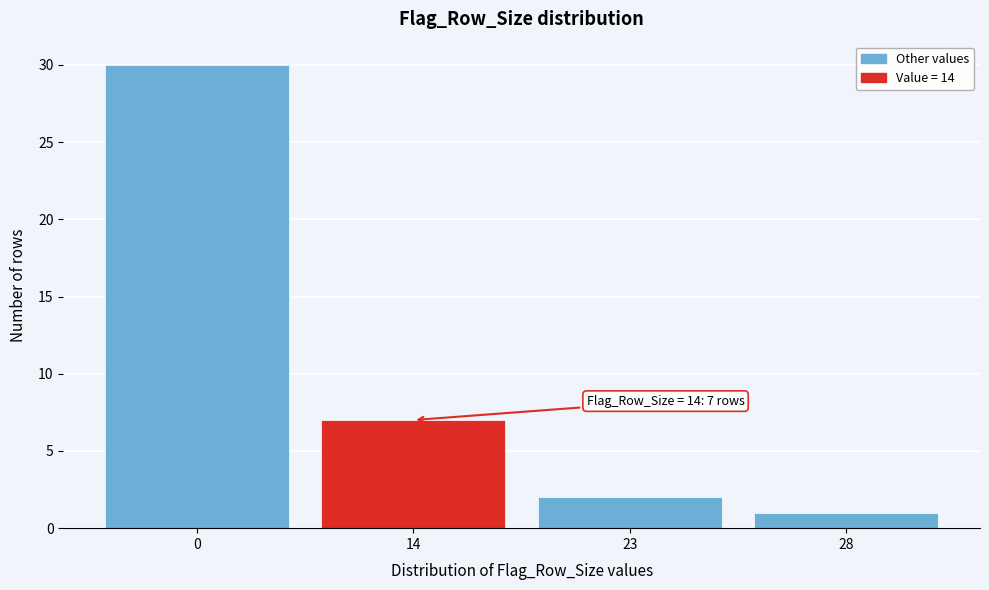

Reading left to right, transcribe all the data shown in this chart.

0=30	14=7	23=2	28=1